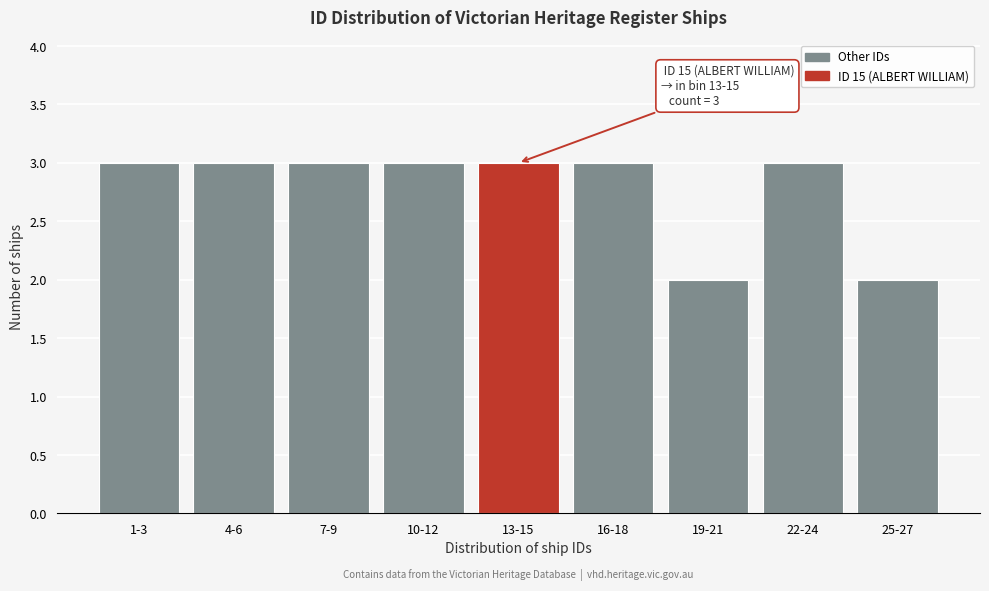

Reading left to right, list all the values displayed in this chart.

3	3	3	3	3	3	2	3	2